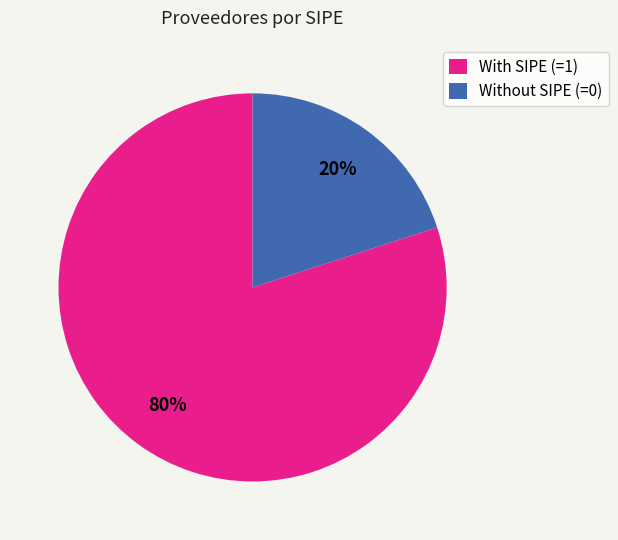

Is the sum of Without SIPE (=0) and With SIPE (=1) greater than half?

Yes